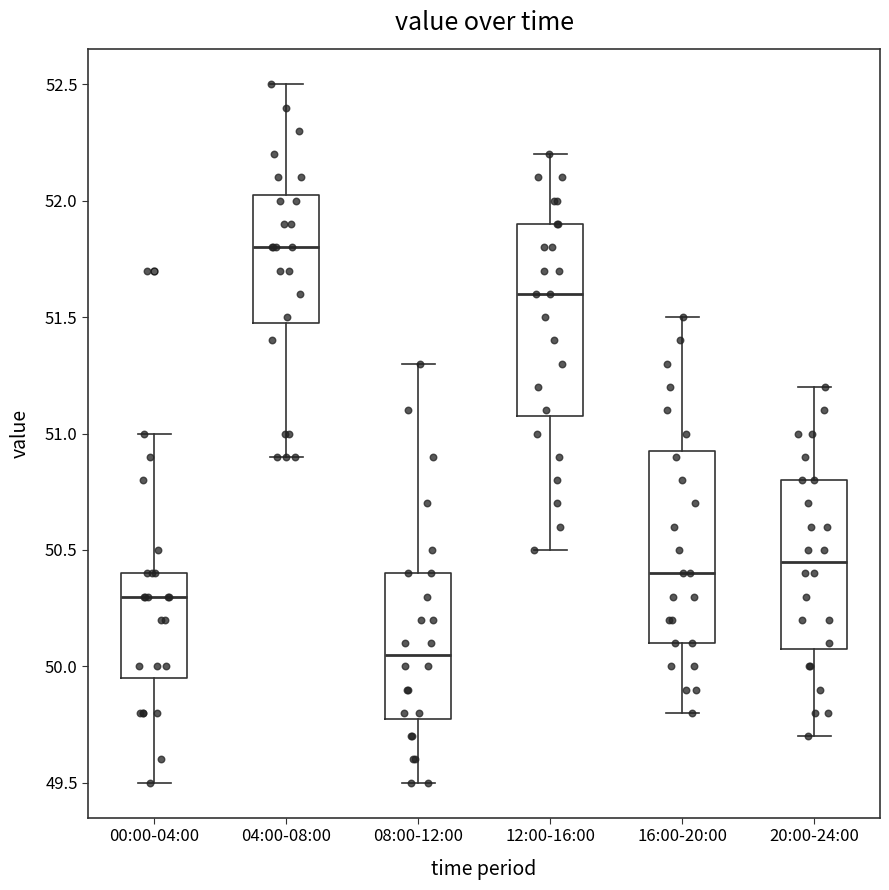

Reading left to right, read every box against the y-axis: the position of its median line, the range the box covers, and the ends of its whiskers. The values are not printed on the chart, so give them approximately, as read against the axis.

00:00-04:00: median 50.30, box 49.95 to 50.40, whiskers 49.50 to 51.00
04:00-08:00: median 51.80, box 51.50 to 52.05, whiskers 50.90 to 52.50
08:00-12:00: median 50.05, box 49.80 to 50.40, whiskers 49.50 to 51.30
12:00-16:00: median 51.60, box 51.10 to 51.90, whiskers 50.50 to 52.20
16:00-20:00: median 50.40, box 50.10 to 50.95, whiskers 49.80 to 51.50
20:00-24:00: median 50.45, box 50.10 to 50.80, whiskers 49.70 to 51.20